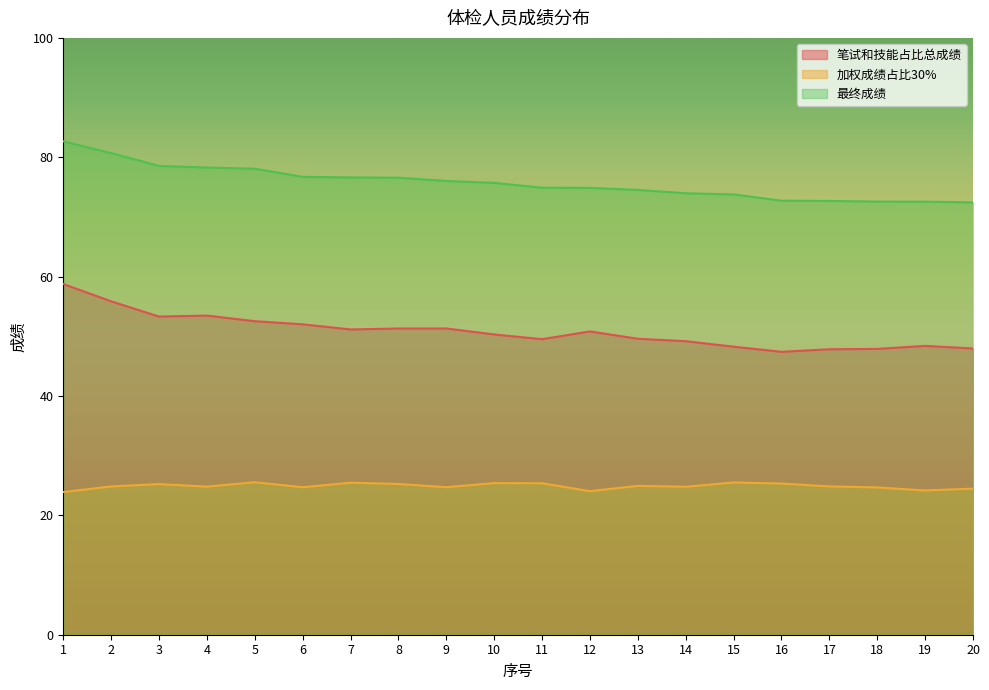

At which category does 加权成绩占比30% reach its first local valley?

4